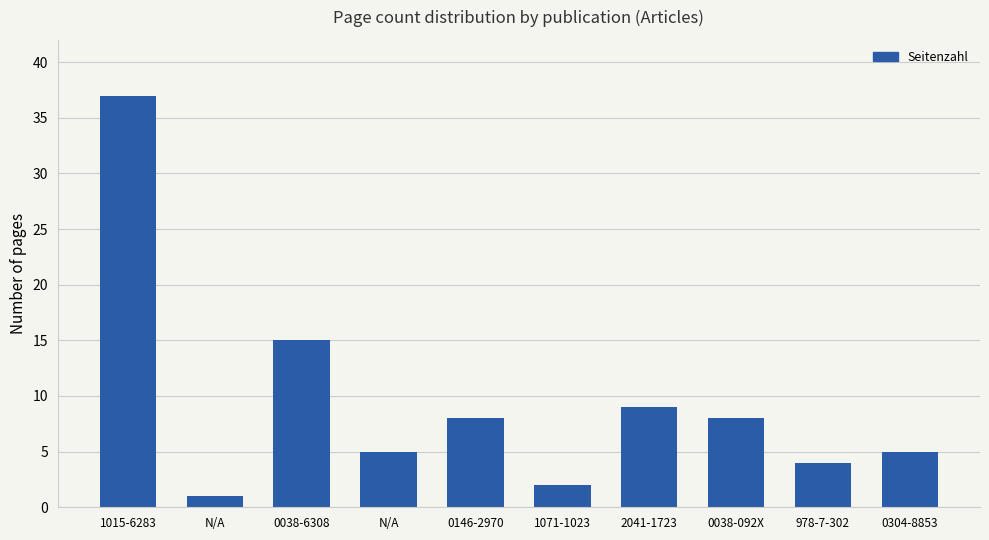

Which has a higher value, 0304-8853 or 978-7-302?

0304-8853